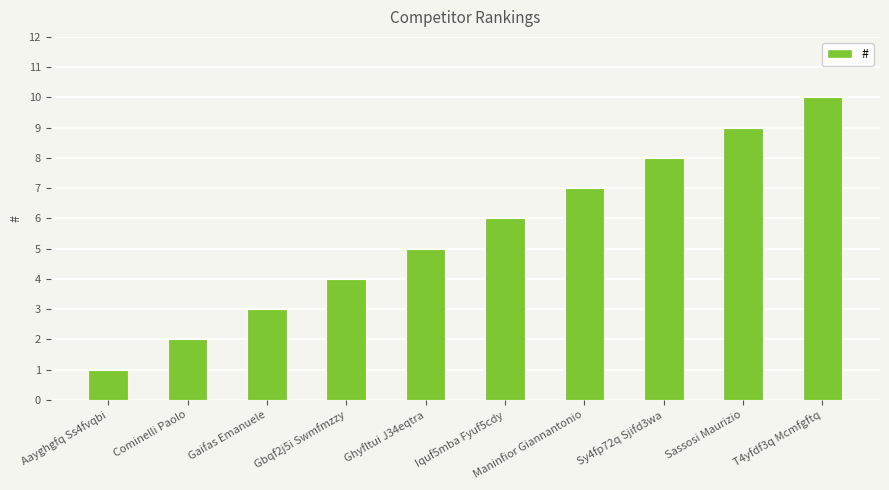

Are the bars horizontal?

No